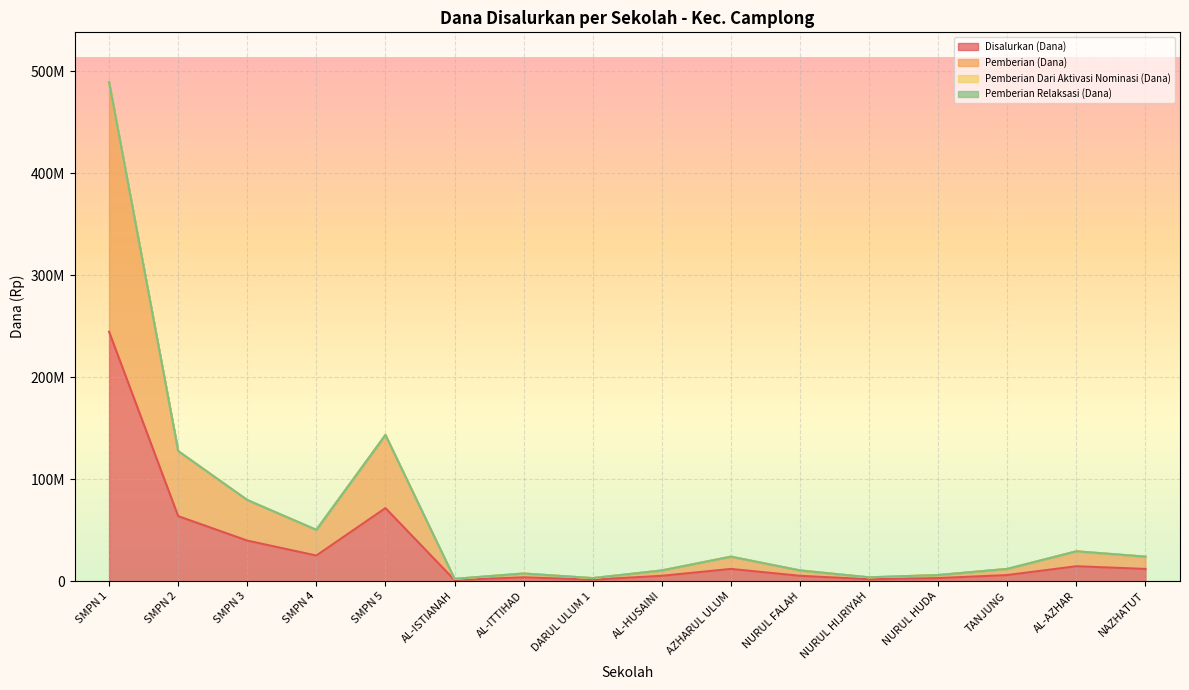

At which category does Pemberian (Dana) reach its first local peak?

SMPN 5